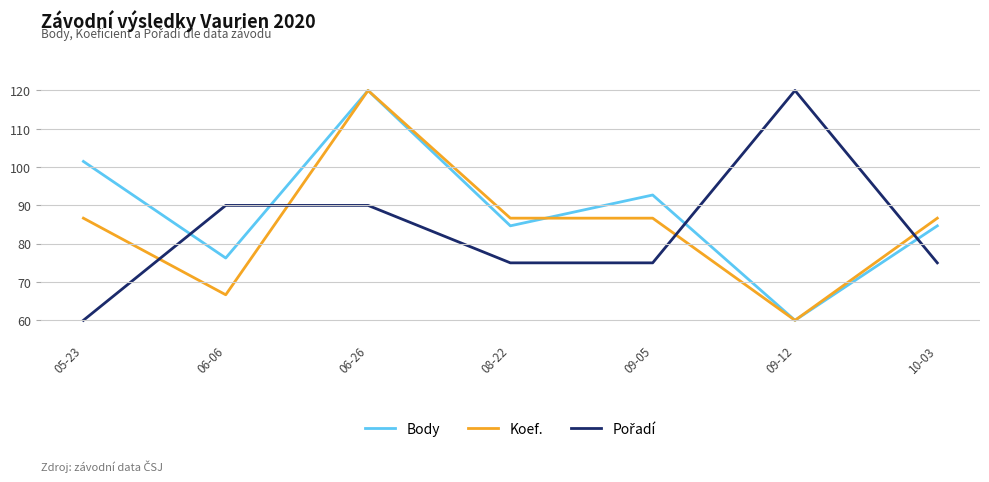

What is the spread (max minus min) of values at 06-26?

30.0